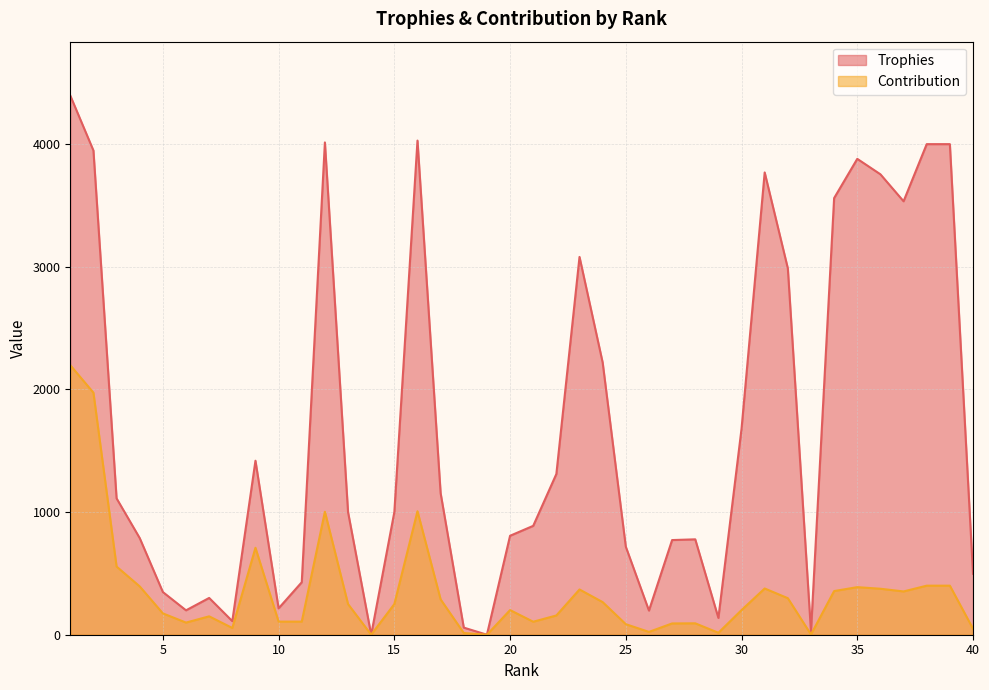

What value does the Trophies series have at 32?

2988